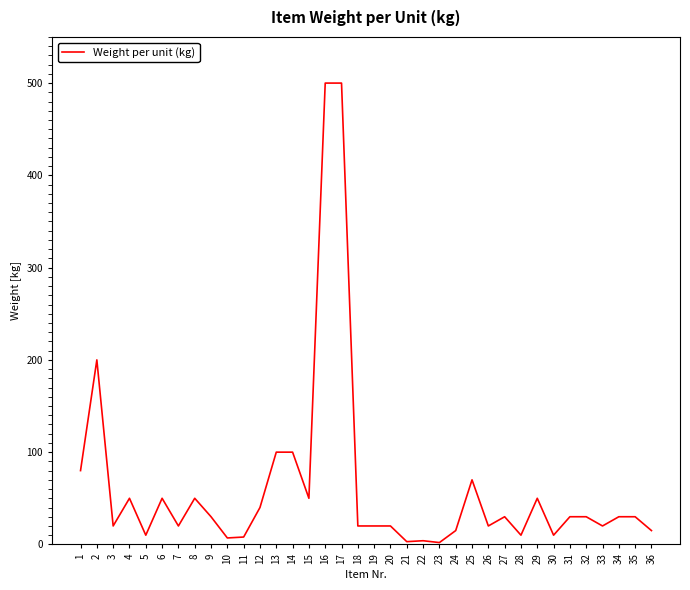

Is it true that the value at 15 is 50?

True